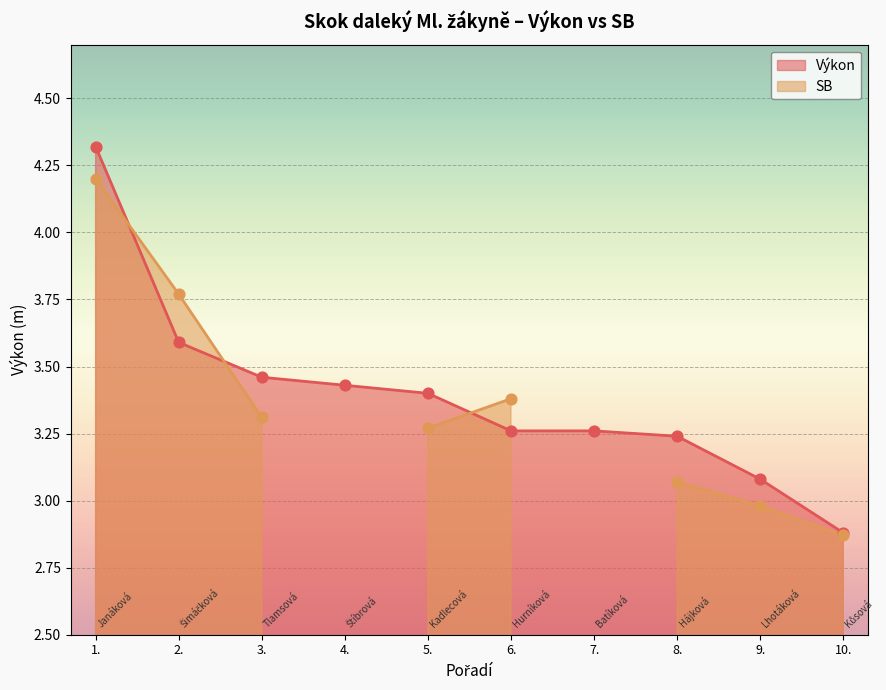

What is the maximum value for Výkon?

4.3